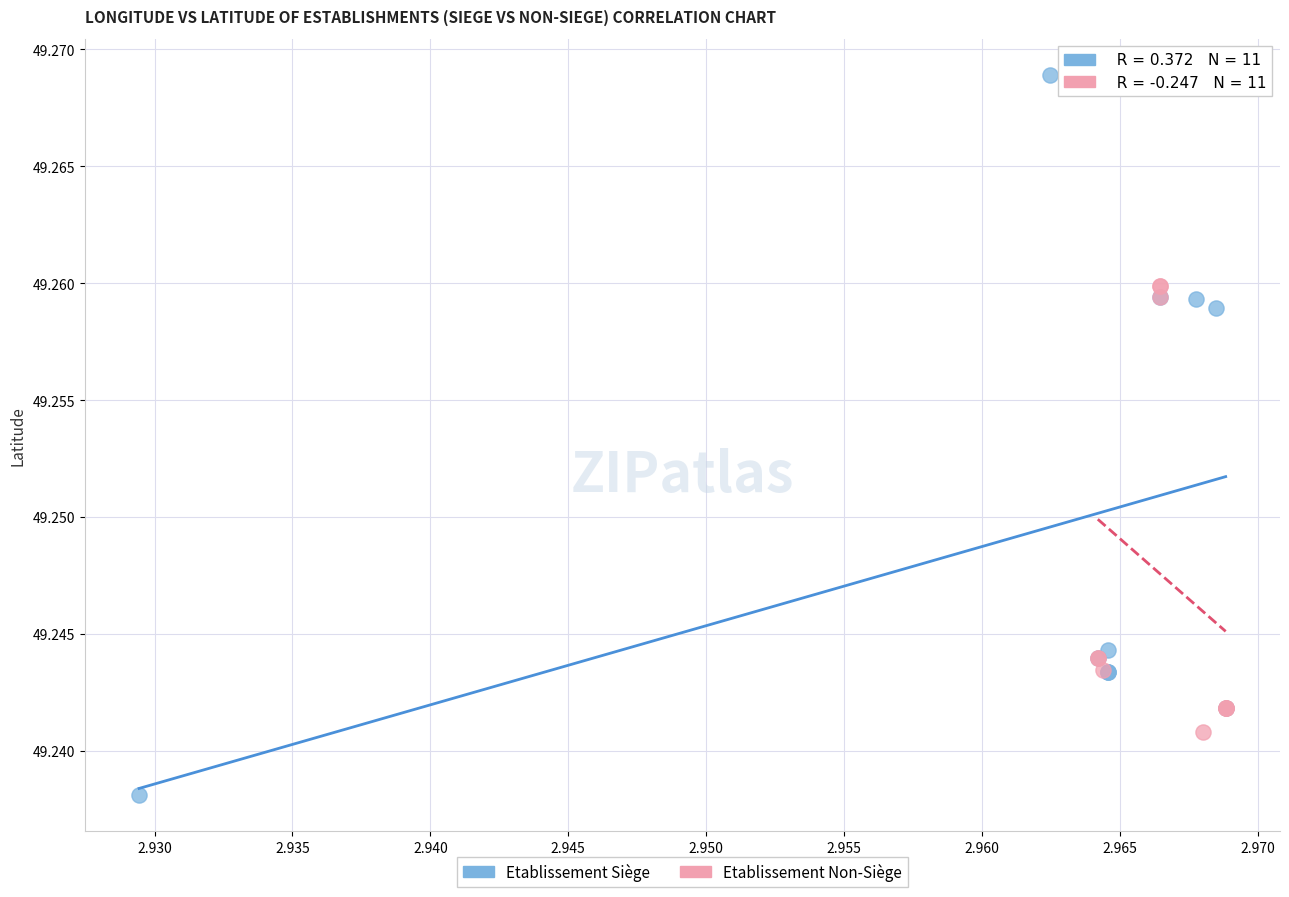

What are all the series names shown in the legend?

Etablissement Siège, Etablissement Non-Siège